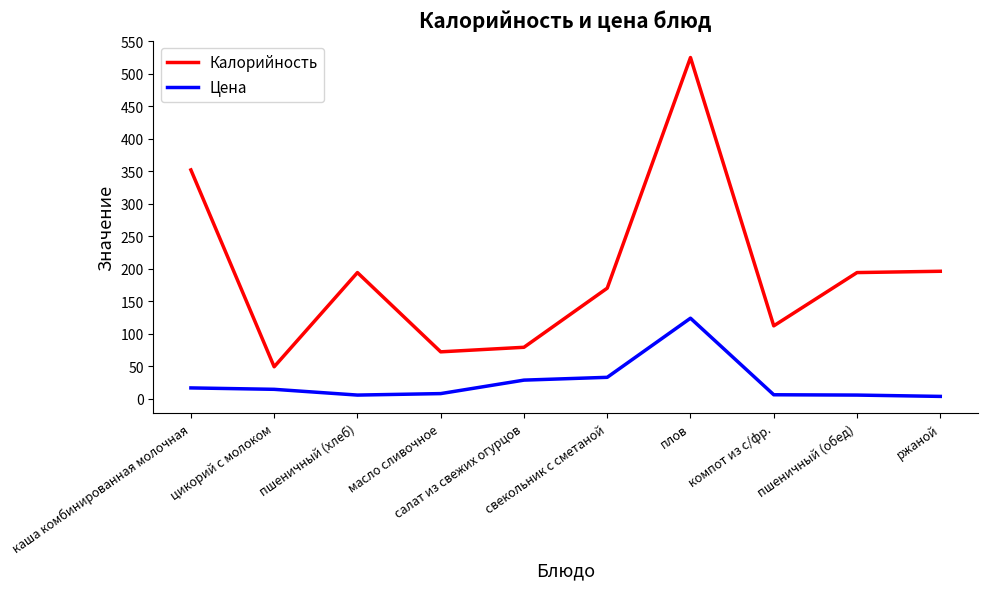

What is the difference between the maximum and minimum values in the Цена series?

120.4